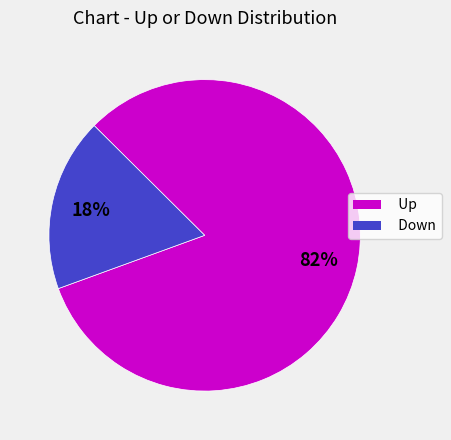

To the nearest percent, what is the difference between the largest and smallest slice percentages?

64%